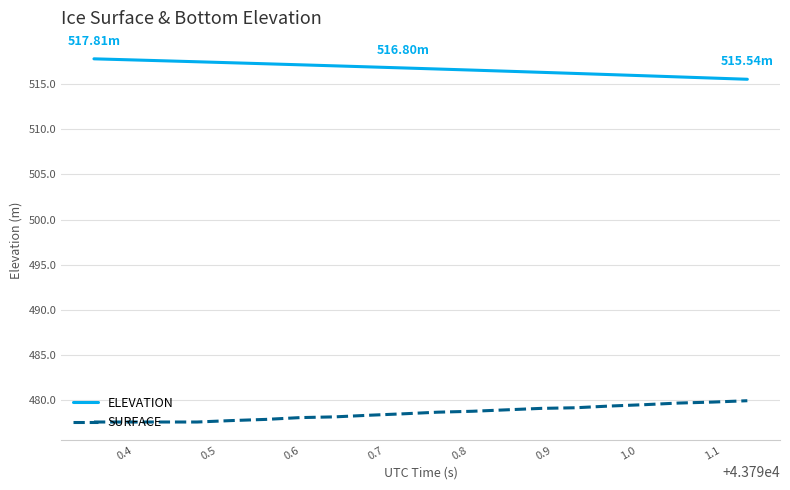

List the series in order of their overall mean, highest first.

ELEVATION, SURFACE